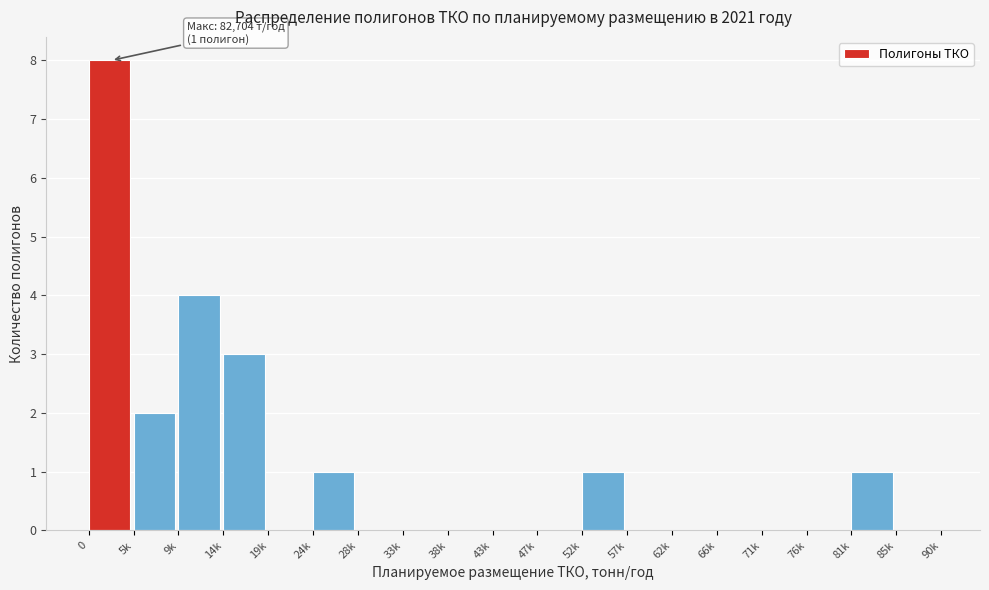

Reading left to right, list all the values displayed in this chart.

0=8	5k=2	9k=4	14k=3	19k=0	24k=1	28k=0	33k=0	38k=0	43k=0	47k=0	52k=1	57k=0	62k=0	66k=0	71k=0	76k=0	81k=1	85k=0